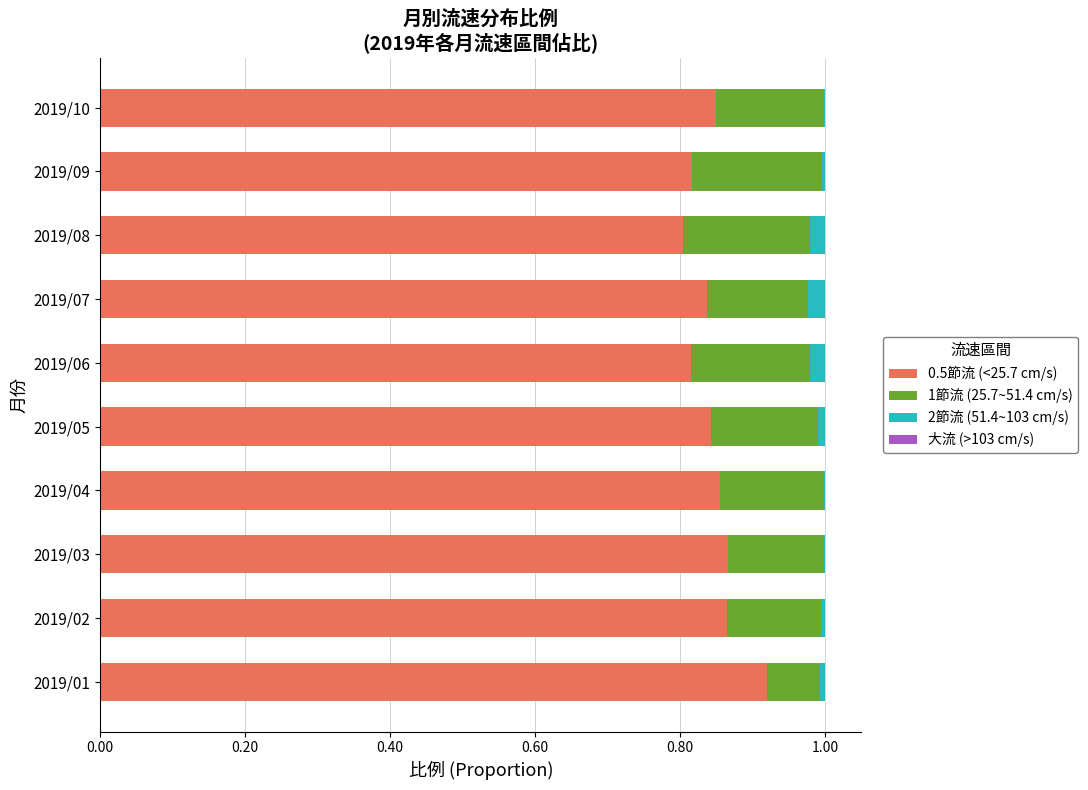

True or false: 0.5節流 (<25.7 cm/s) has a value of 0.6 at 2019/10.

False